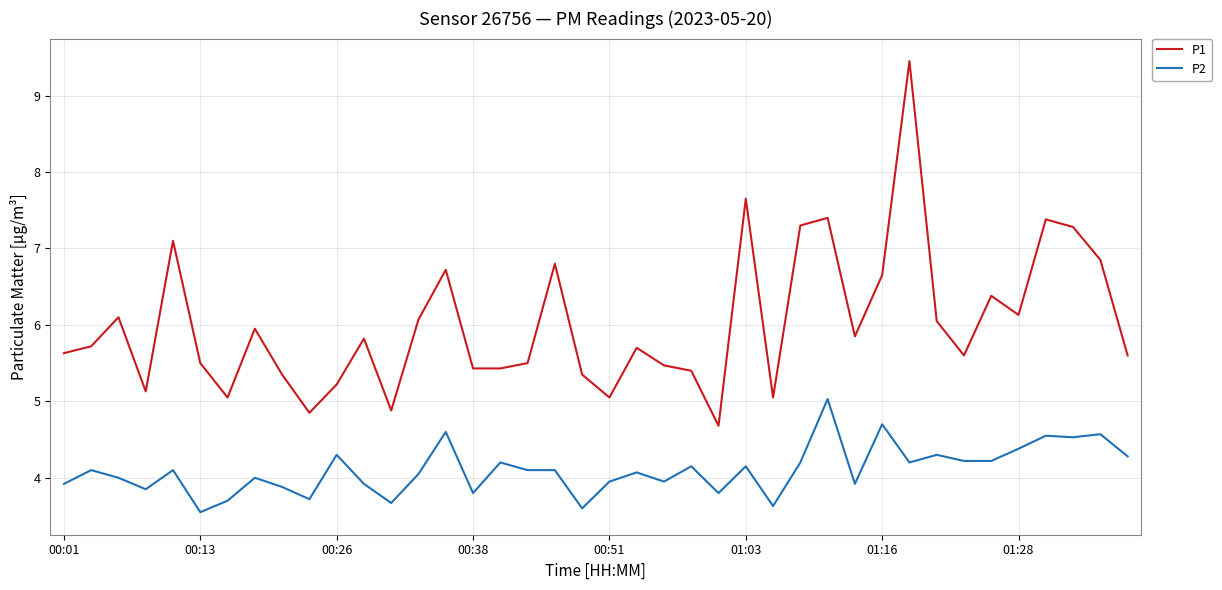

What is the minimum value for P1?

4.7